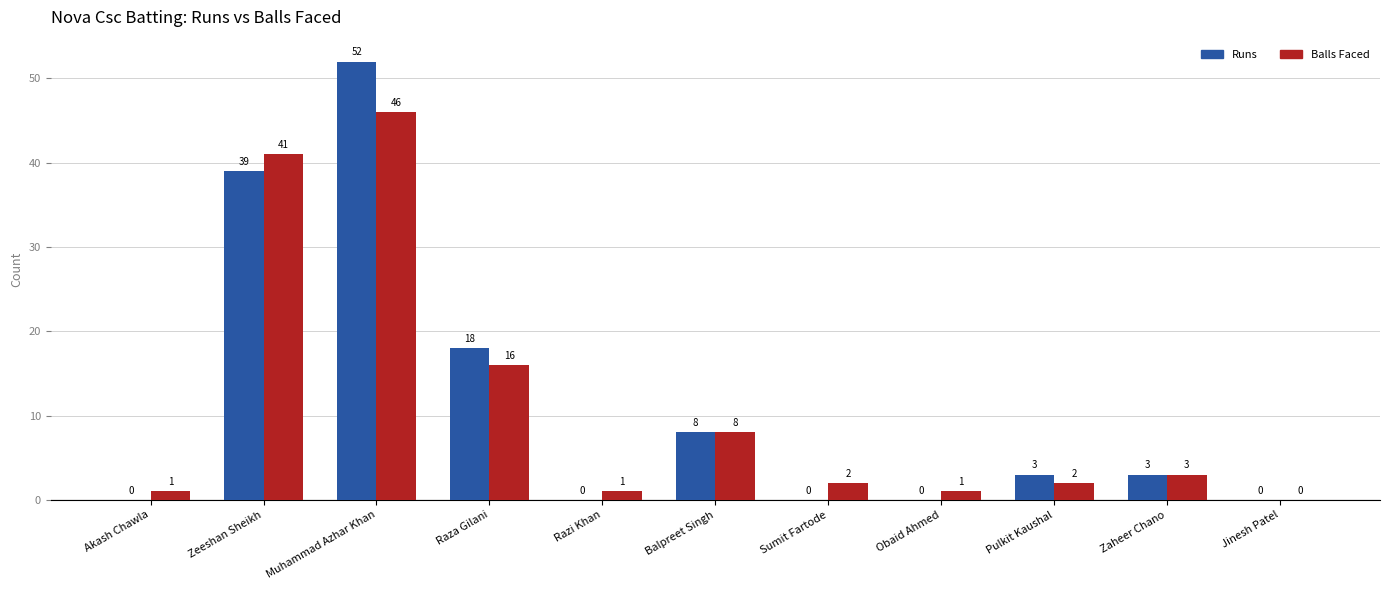

At which category is the sum across all series the highest?

Muhammad Azhar Khan